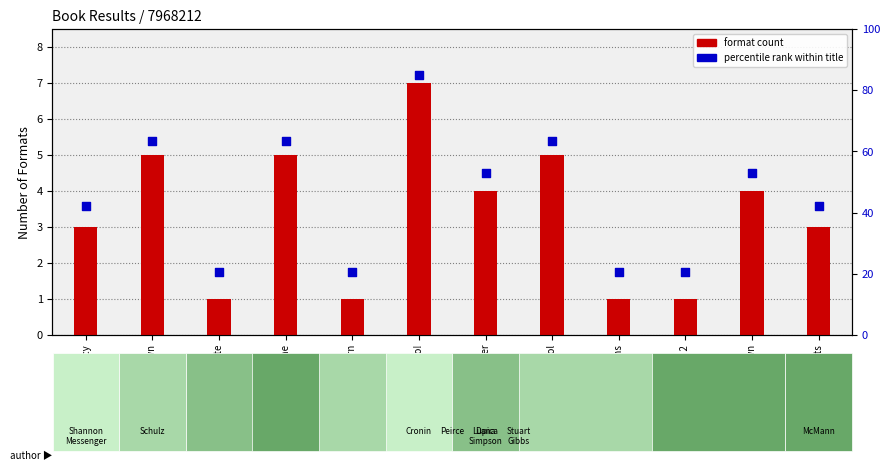

At how many categories does at least one series exceed 21?

8